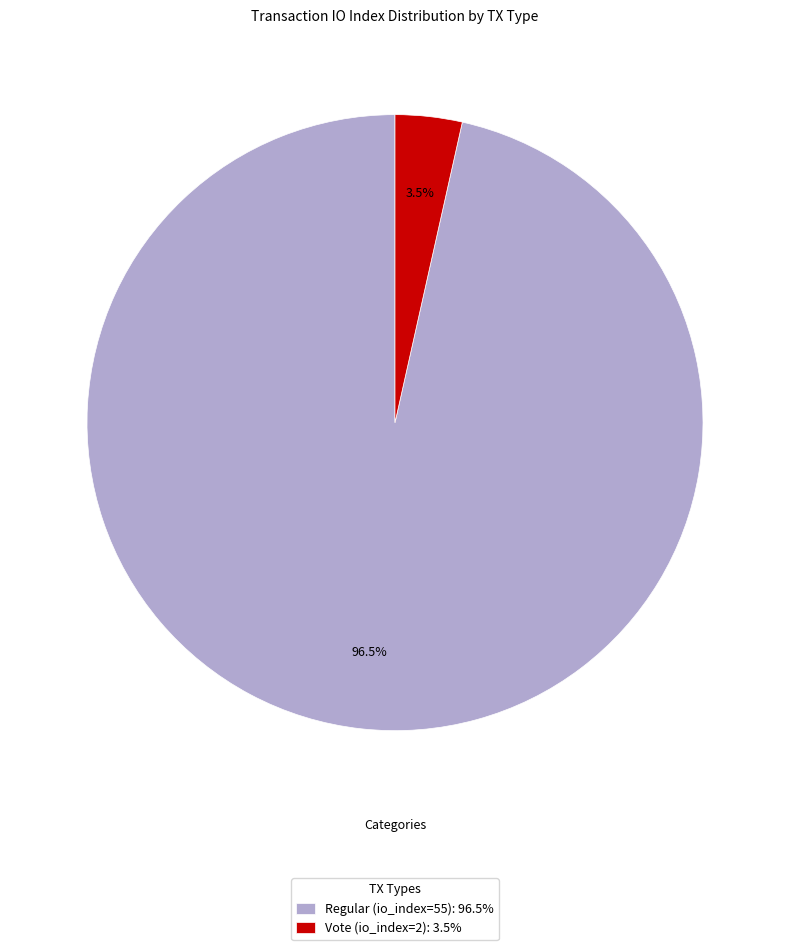

Combined, what portion of the pie is Vote (io_index=2) and Regular (io_index=55)?

100.0%